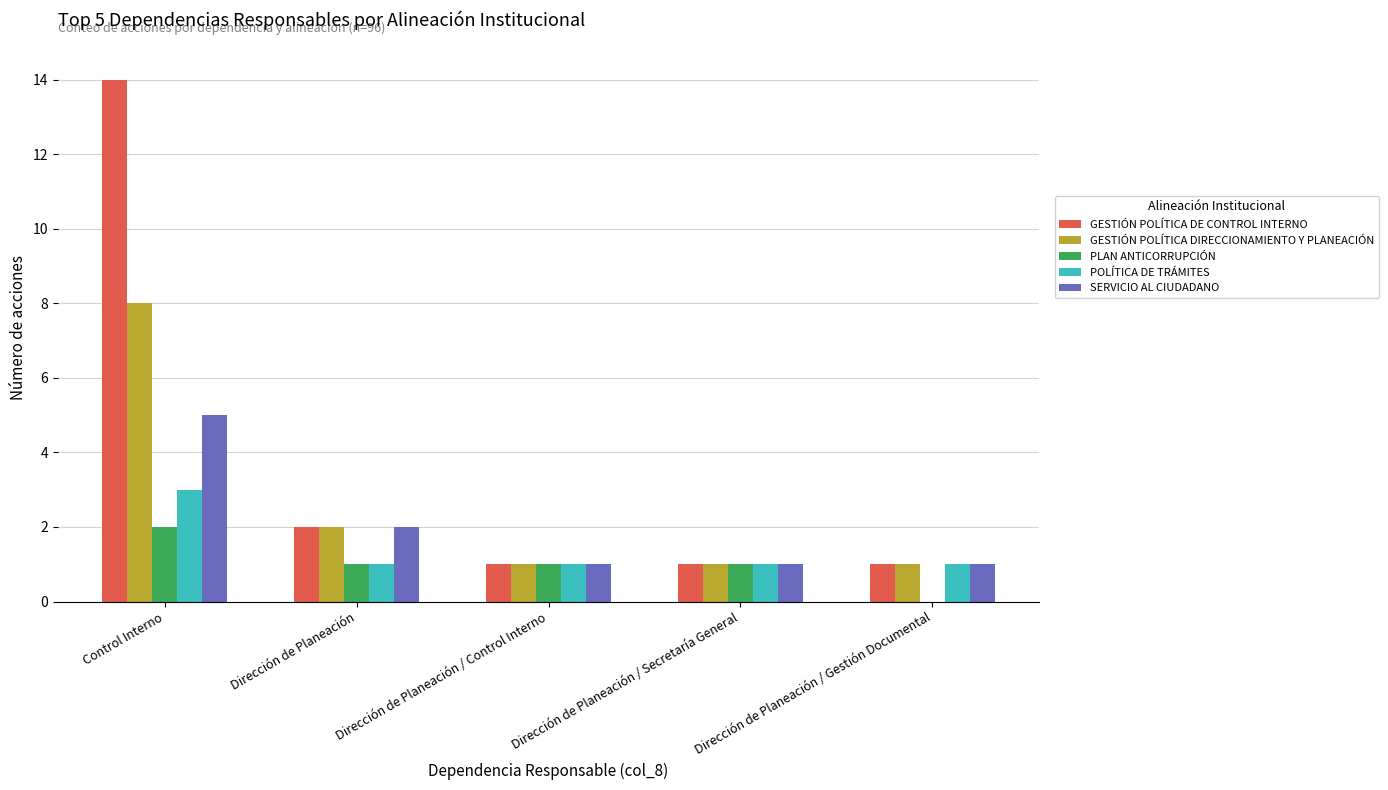

Is it true that SERVICIO AL CIUDADANO equals 1 at Dirección de Planeación / Gestión Documental?

True